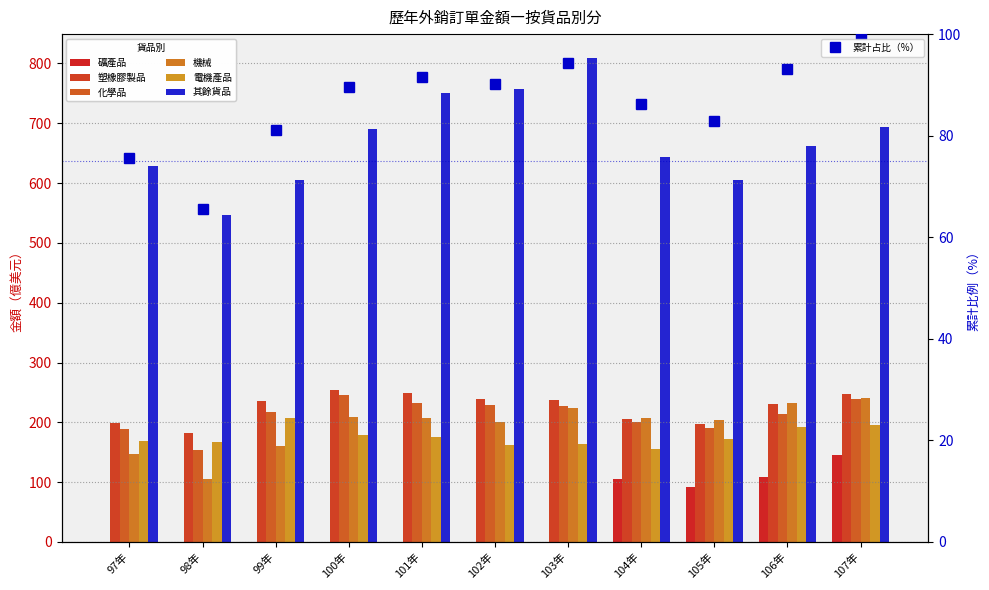

How many bars are there in total?

66